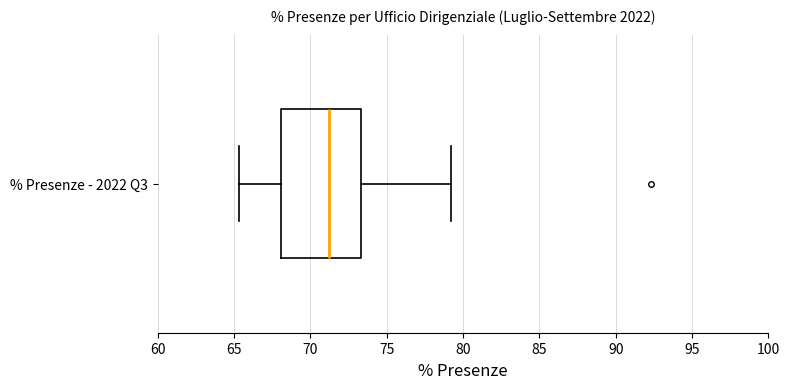

Transcribe this box plot: give where the median line is, the range the box spans, and where the two whiskers end, as read against the x-axis. The values are not printed on the chart, so give them approximately, as read against the axis.

median 71.0, box 68.0 to 73.5, whiskers 65.5 to 79.0